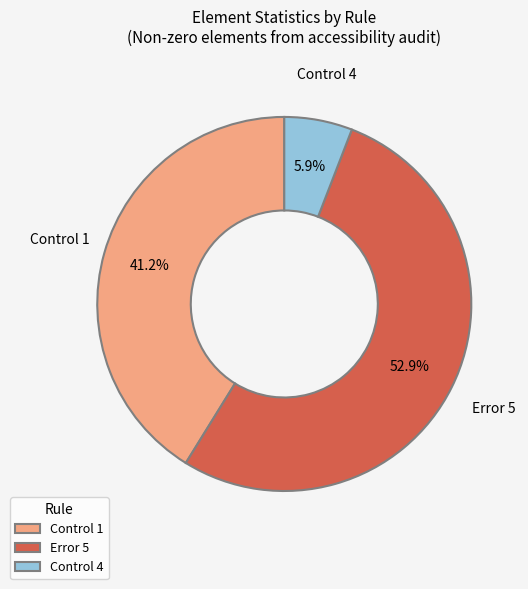

To the nearest percent, what is the difference between the Control 1 and Error 5 slice percentages?

12%